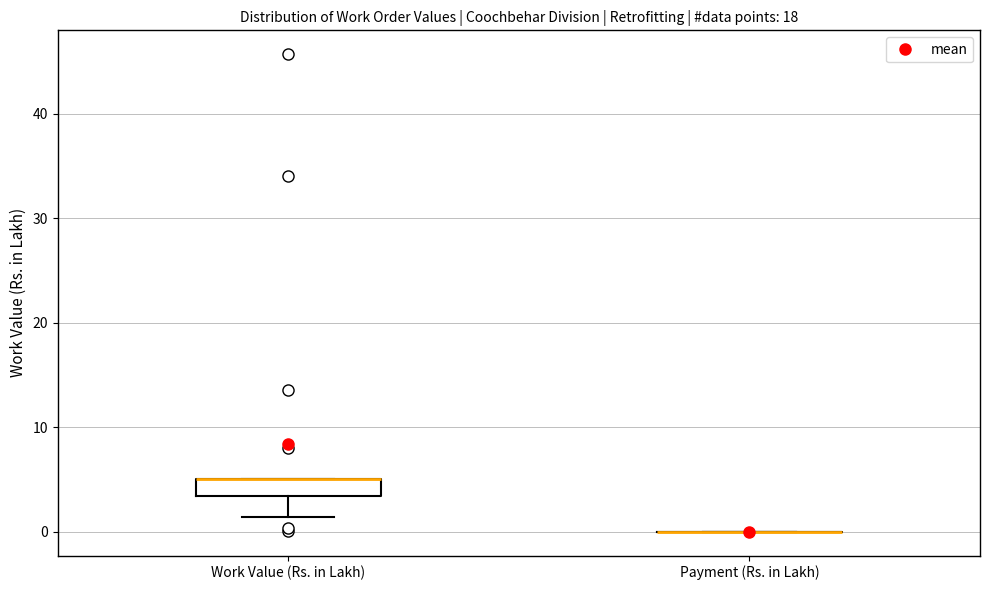

Comparing the boxes themselves (not the whiskers), which one is the tallest?

Work Value (Rs. in Lakh)